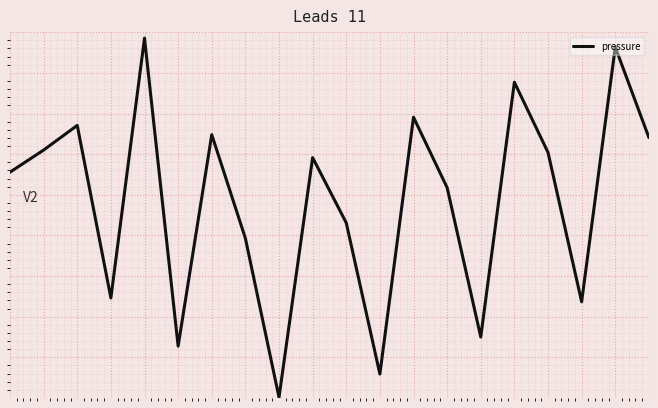

Which label corresponds to the largest value in the chart?

4